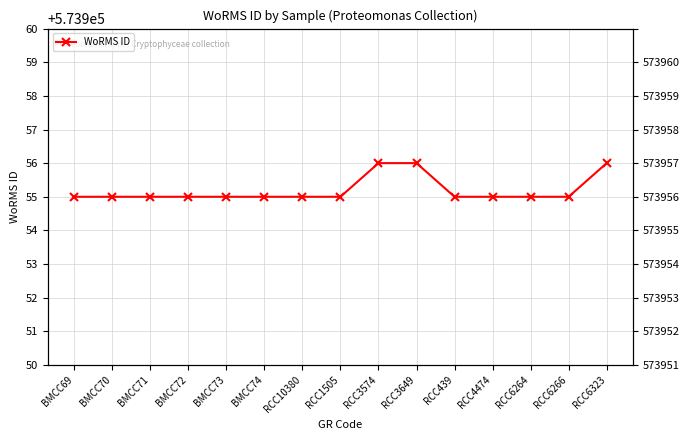

How many lines are shown in the chart?

1